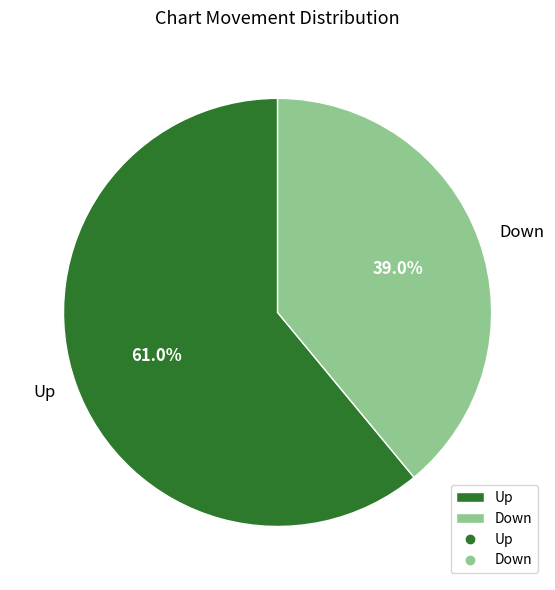

To the nearest percent, what is the average slice percentage?

50%